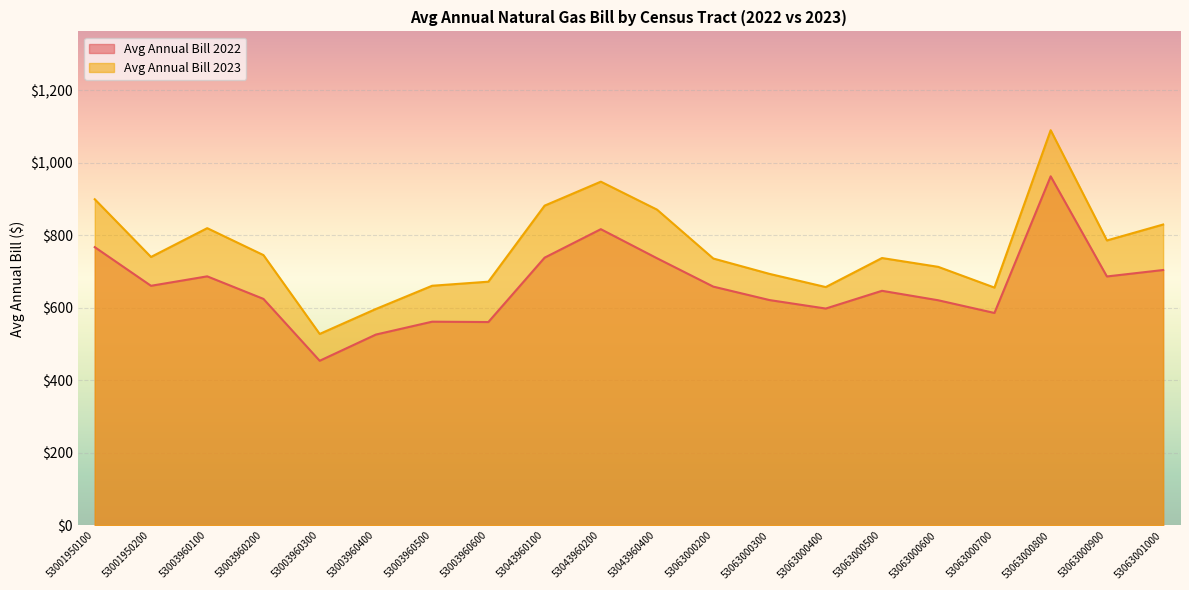

The Avg Annual Bill 2023 series shows 656.9 at 53063000400. True or false?

True